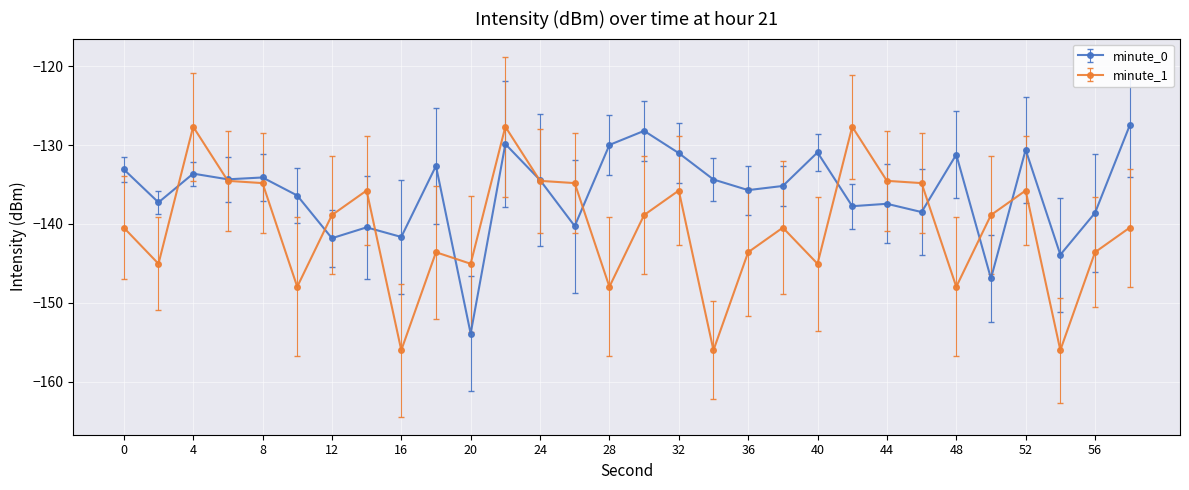

Which series has the largest total across all categories?

minute_0